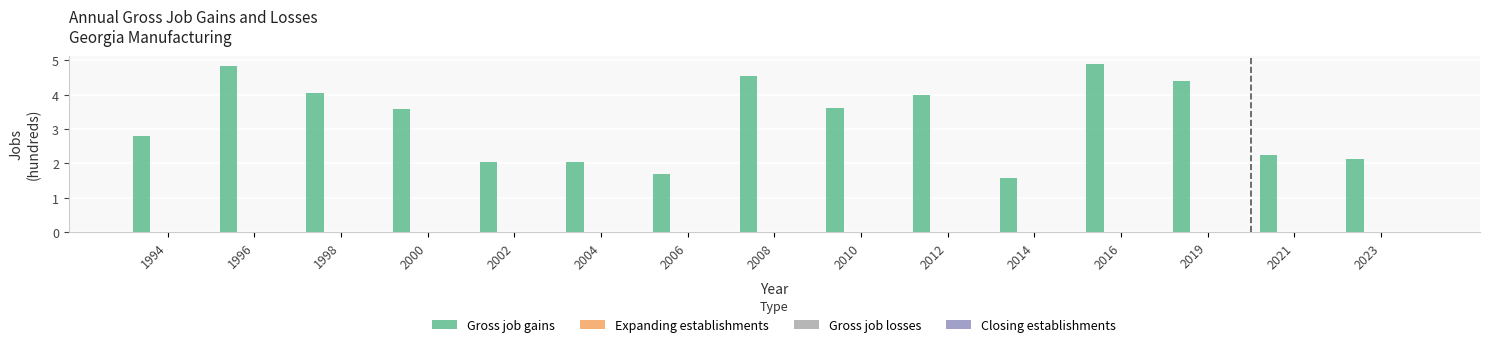

What is the greatest value displayed?

4.9